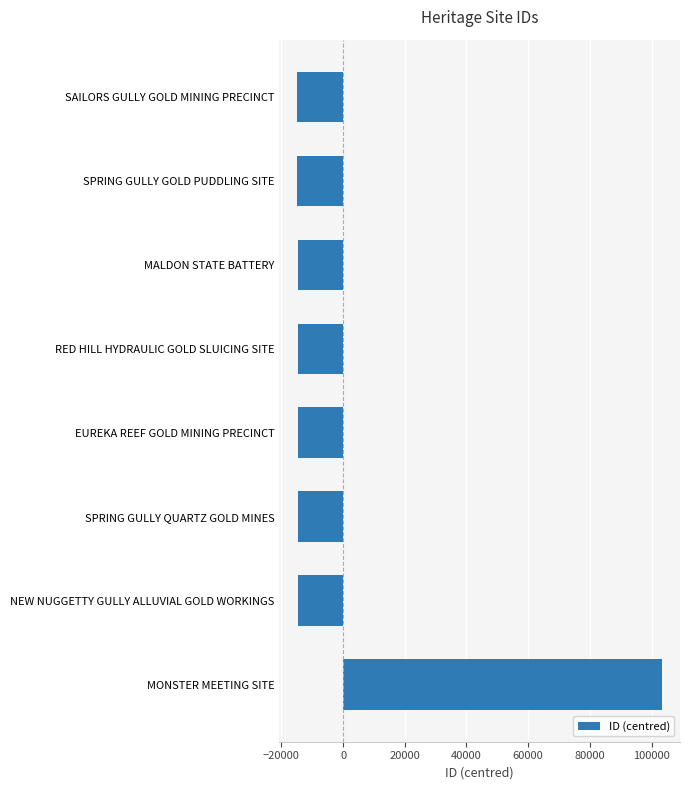

True or false: the data shows -14756 at EUREKA REEF GOLD MINING PRECINCT.

True